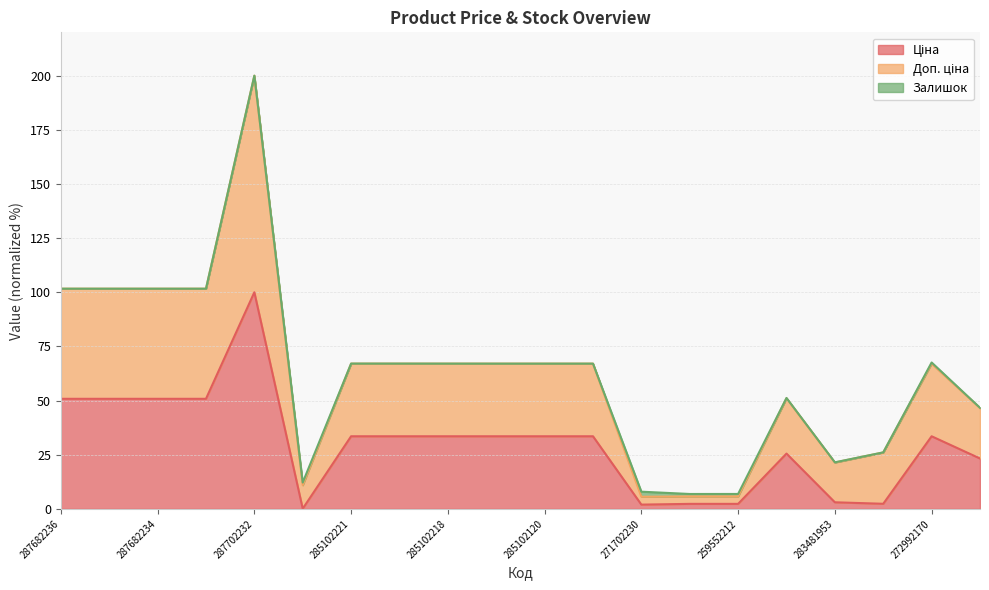

At which category is the sum across all series the highest?

287702232